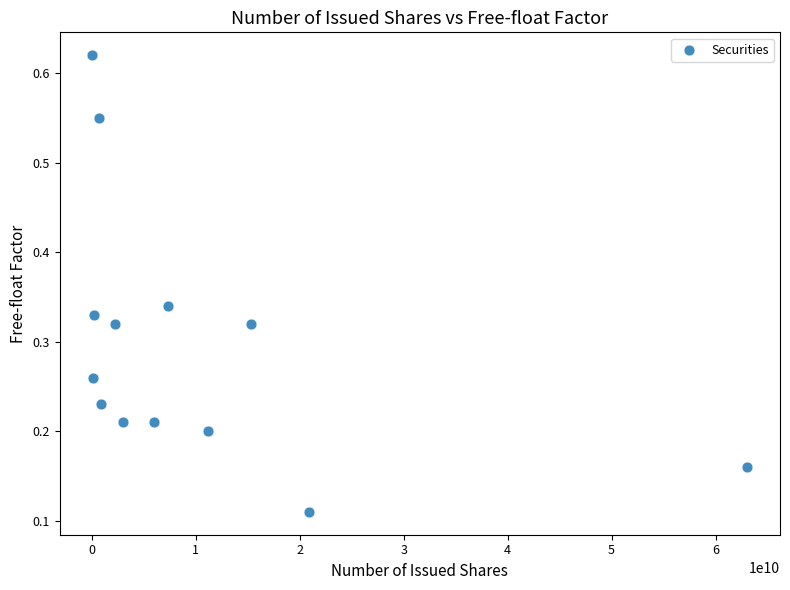

What is the range of X values (max minus min)?

62998070425.0